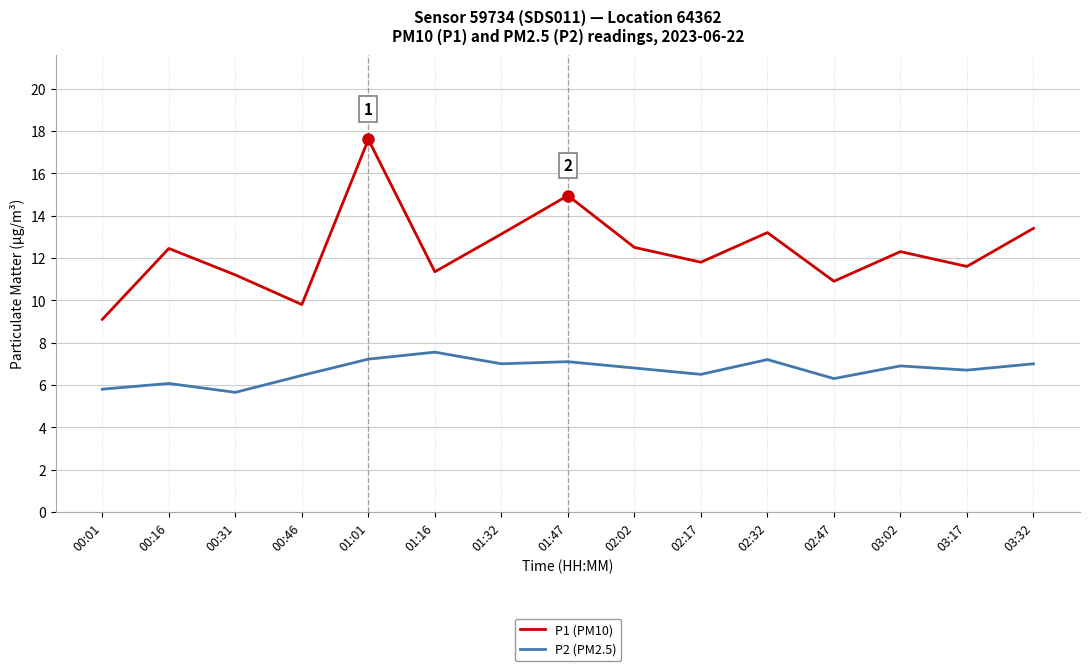

What is the difference between the highest and lowest values at 02:17?

5.3